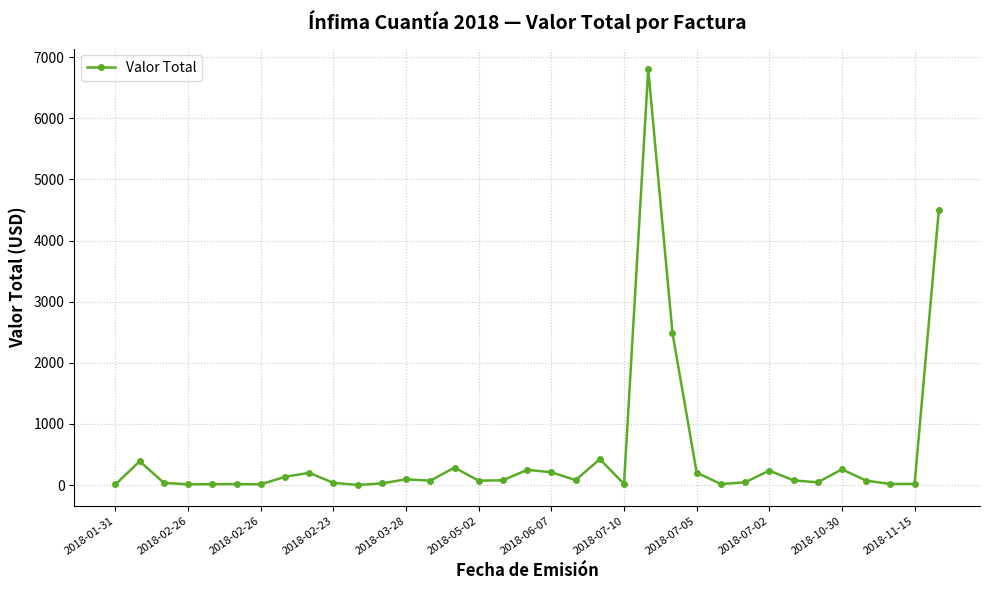

What is the sum of all values?

17258.9